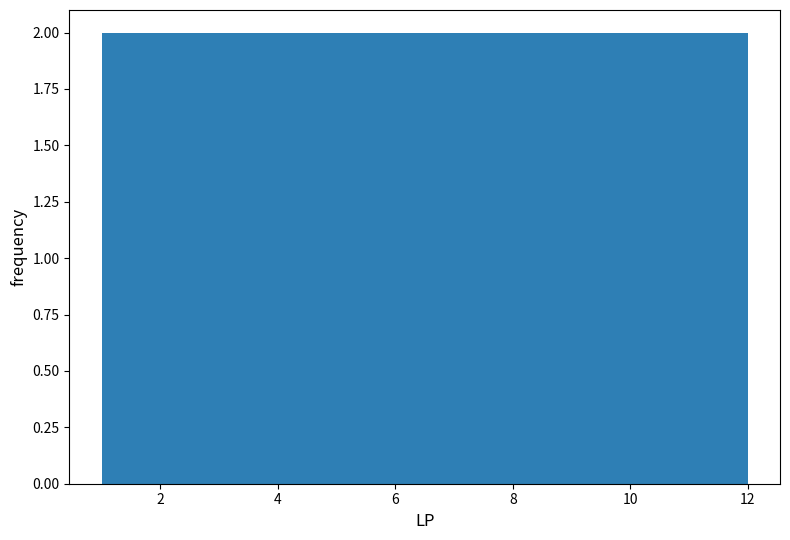

Reading left to right, list every bar in this chart as the range it spans on the x-axis followed by its height. Neither the bar edges nor the heights are printed on the chart, so give them approximately, as read against the axes.

1.0 to 2.8: 2
2.8 to 4.6: 2
4.6 to 6.6: 2
6.6 to 8.4: 2
8.4 to 10.2: 2
10.2 to 12.0: 2